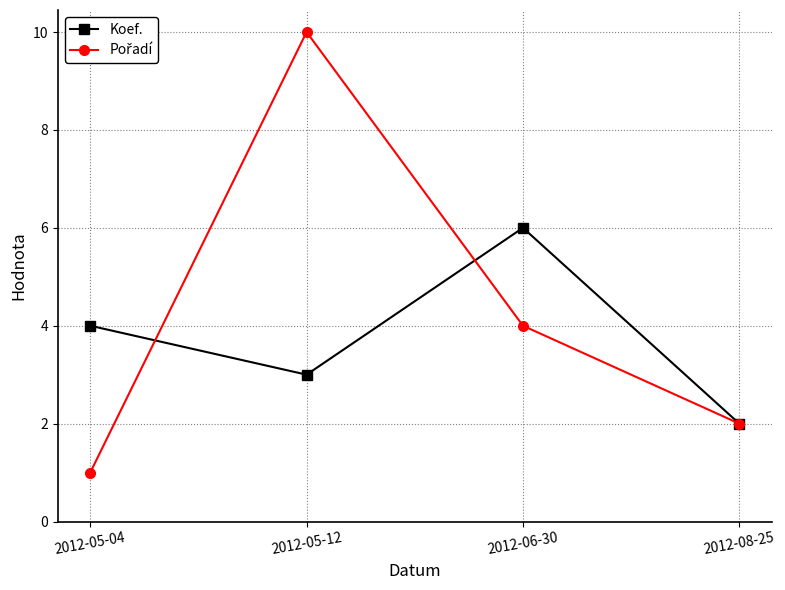

True or false: Koef. has more than 0 points higher than both neighbors.

True